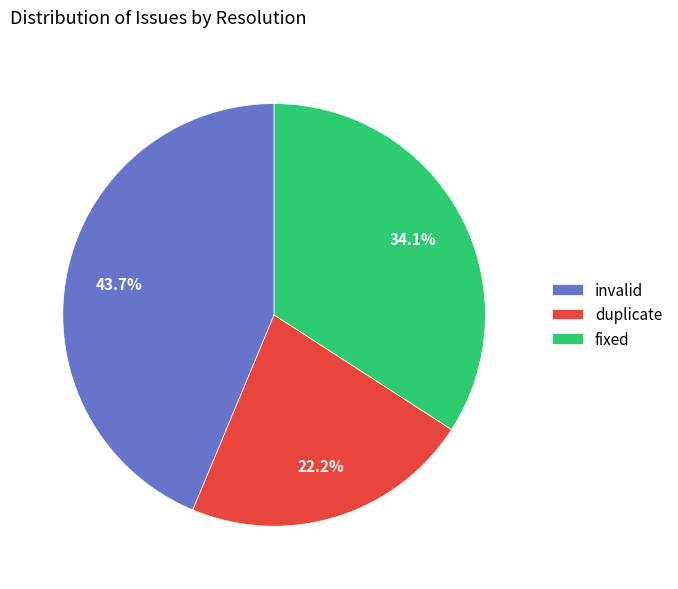

What is the largest slice in the pie chart?

invalid